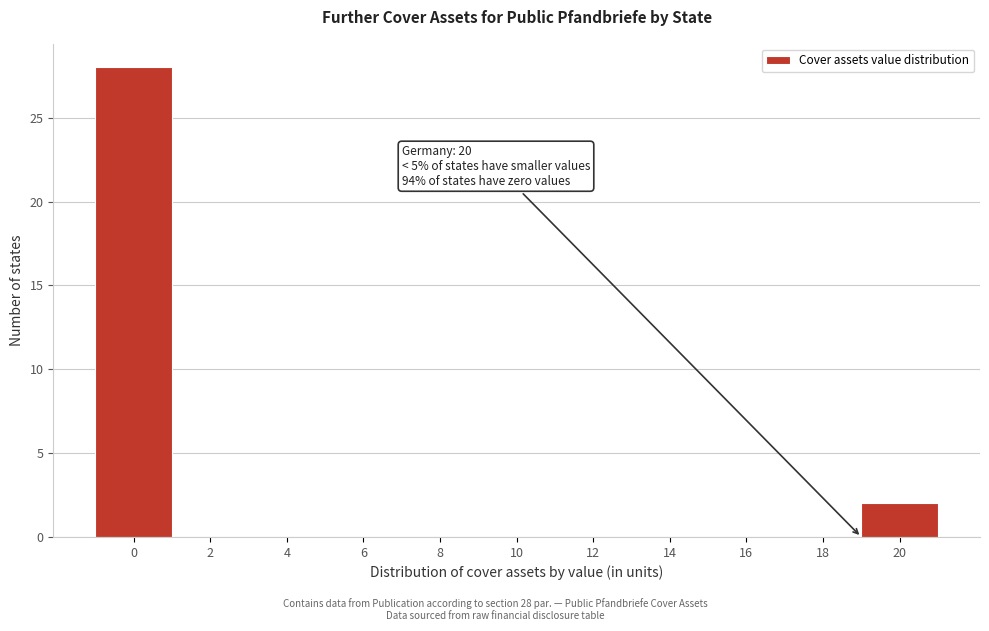

Reading left to right, list all the values displayed in this chart.

0=28	2=0	4=0	6=0	8=0	10=0	12=0	14=0	16=0	18=0	20=2